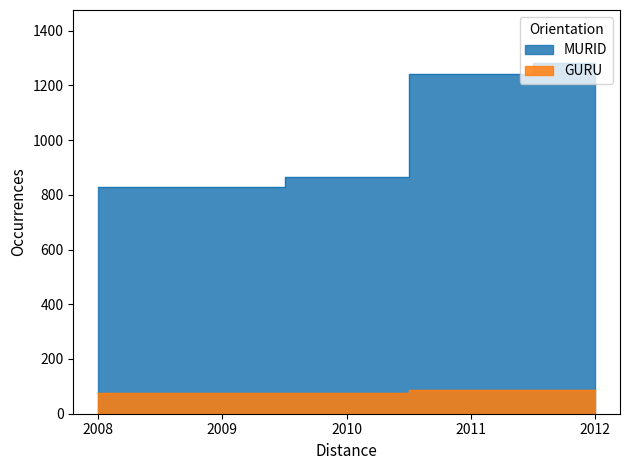

True or false: MURID has more than 0 interior local peaks.

False